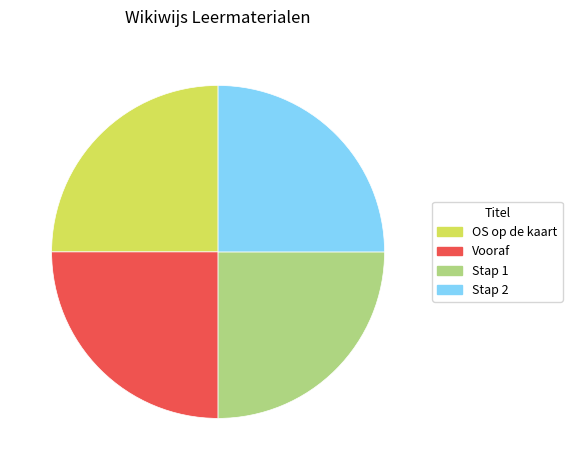

Approximately how many times larger is the value at Stap 1 compared to OS op de kaart?

1.0